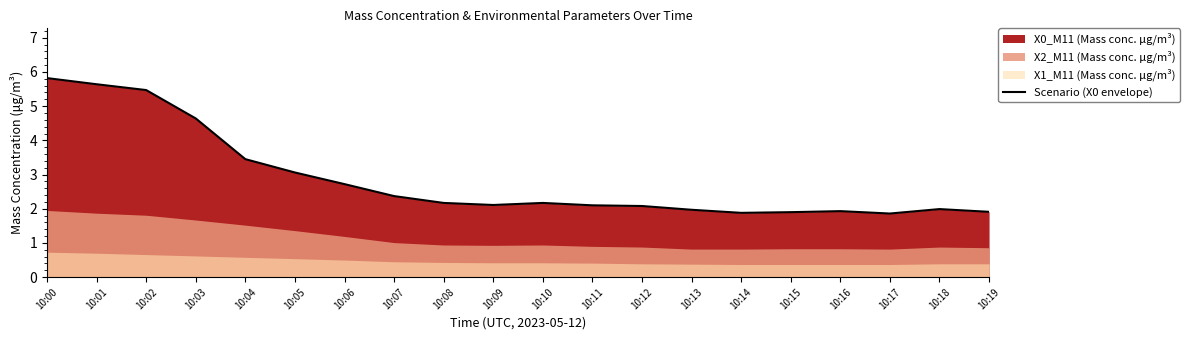

Does the chart have visible grid lines?

No